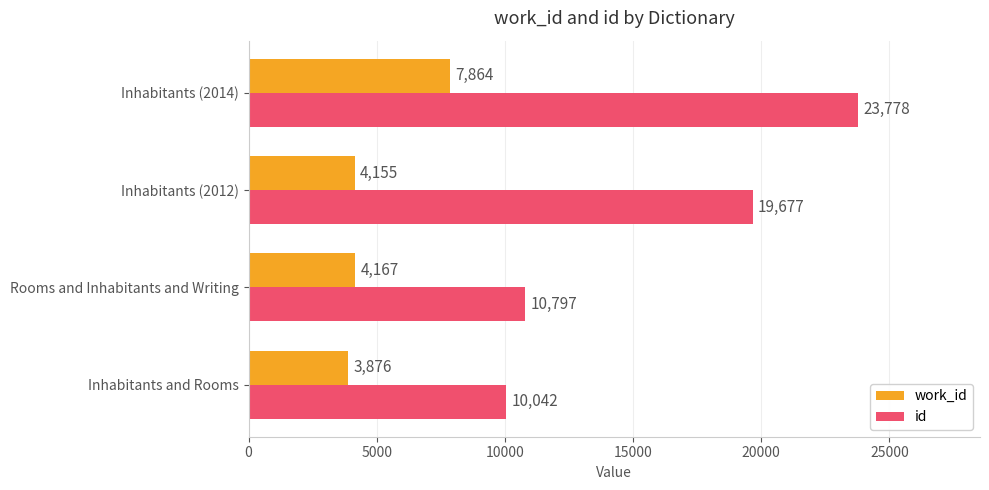

What is the difference between the maximum and minimum values in the id series?

13736